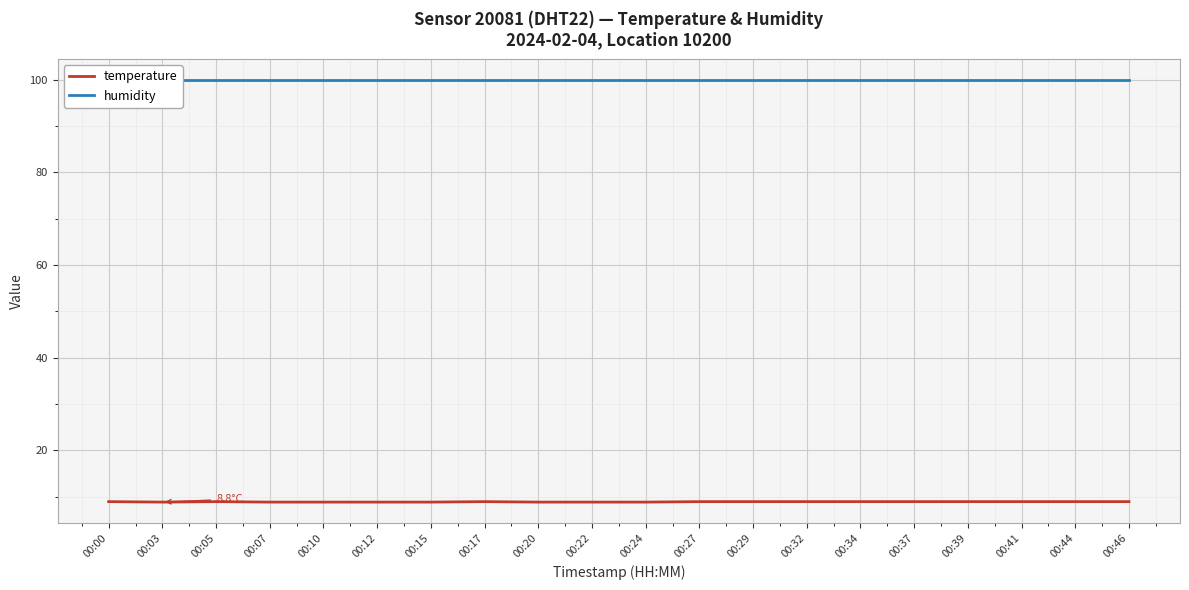

What is the highest value of the temperature series?

8.9